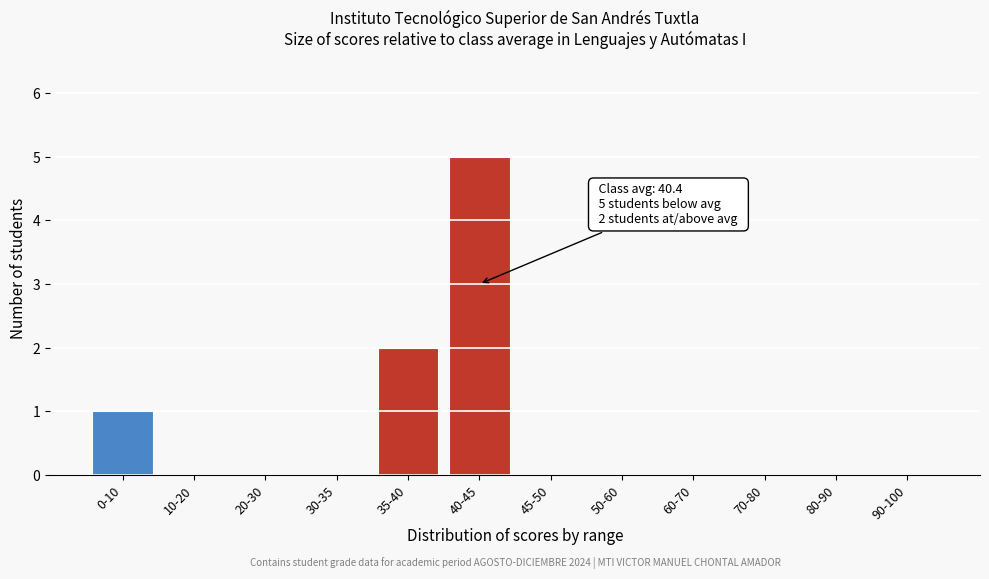

Reading left to right, what are all the values shown in this chart?

0-10=1	10-20=0	20-30=0	30-35=0	35-40=2	40-45=5	45-50=0	50-60=0	60-70=0	70-80=0	80-90=0	90-100=0